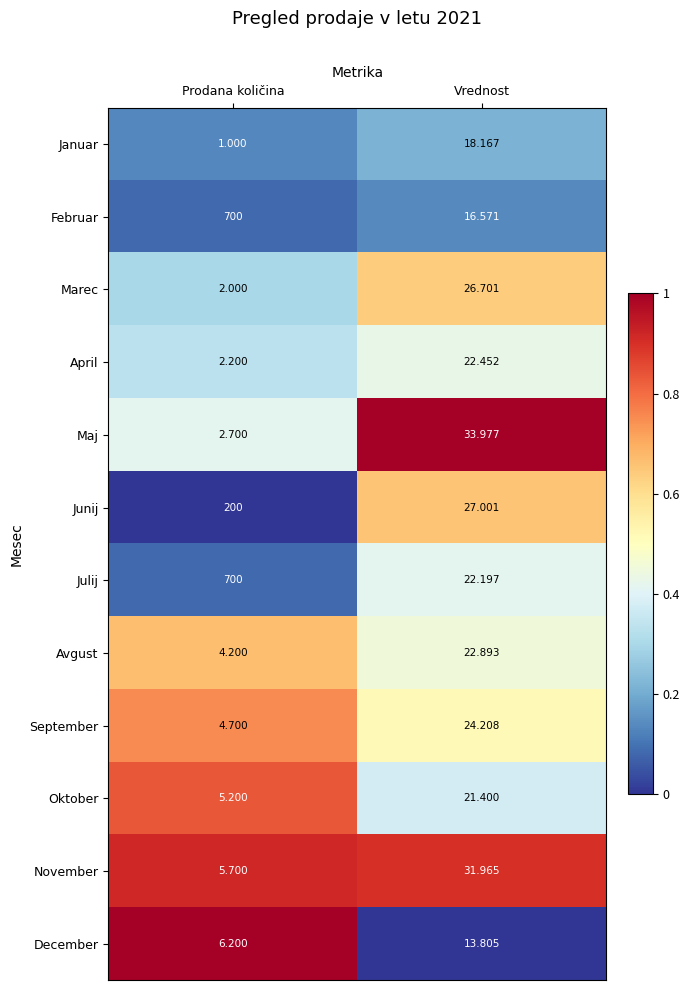

At which category is the sum across all series the highest?

Prodana količina